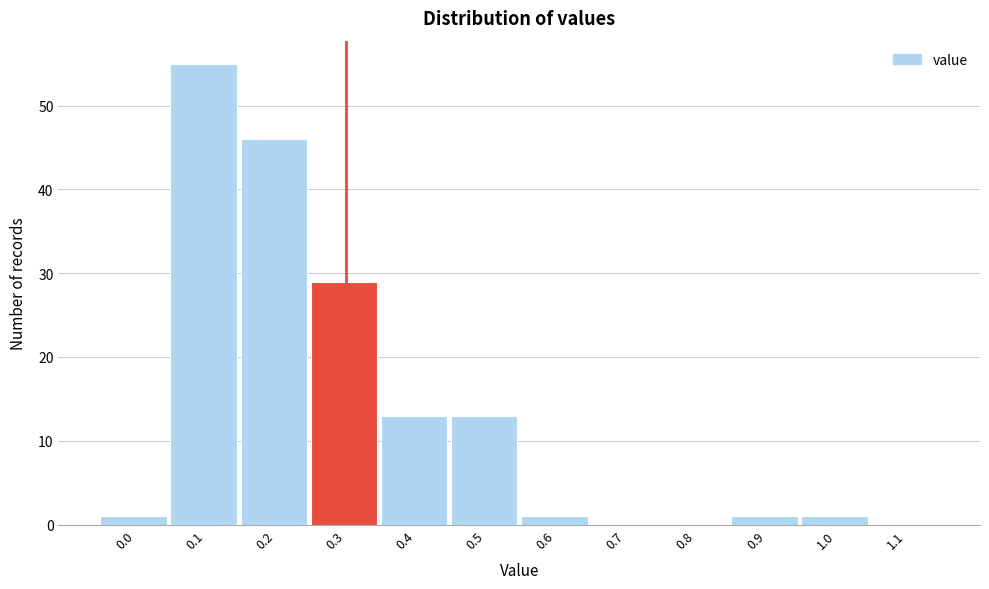

Reading left to right, list all the values displayed in this chart.

0.0=1	0.1=55	0.2=46	0.3=29	0.4=13	0.5=13	0.6=1	0.7=0	0.8=0	0.9=1	1.0=1	1.1=0